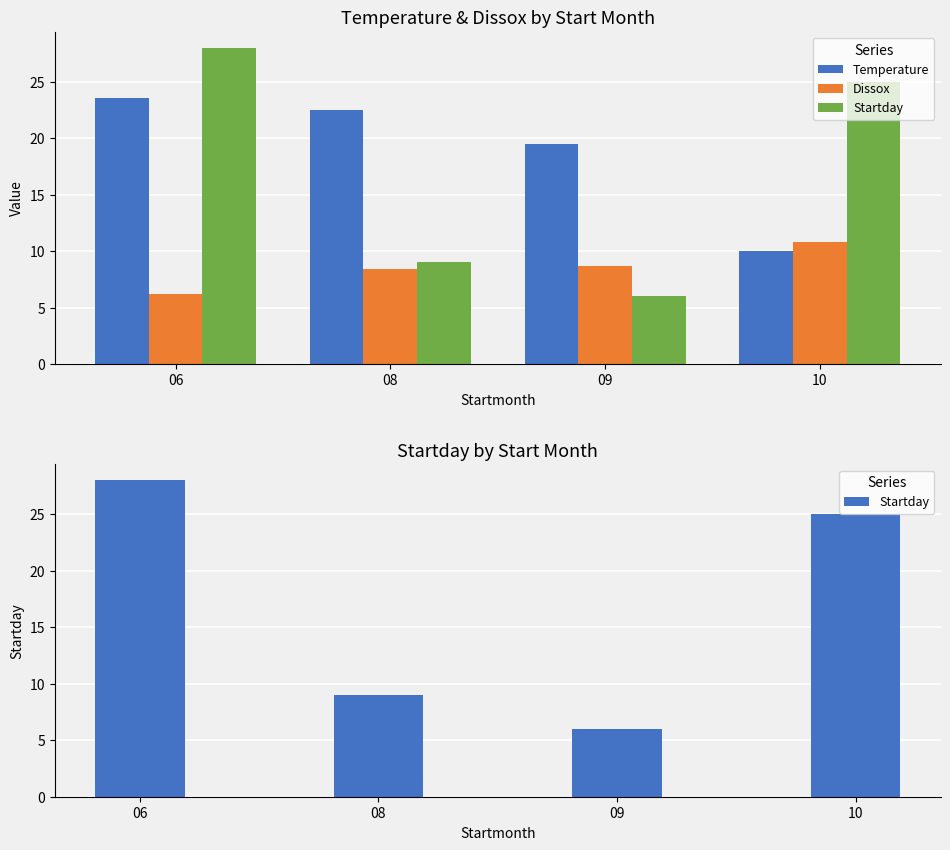

At which label does Startday first exceed 25?

06